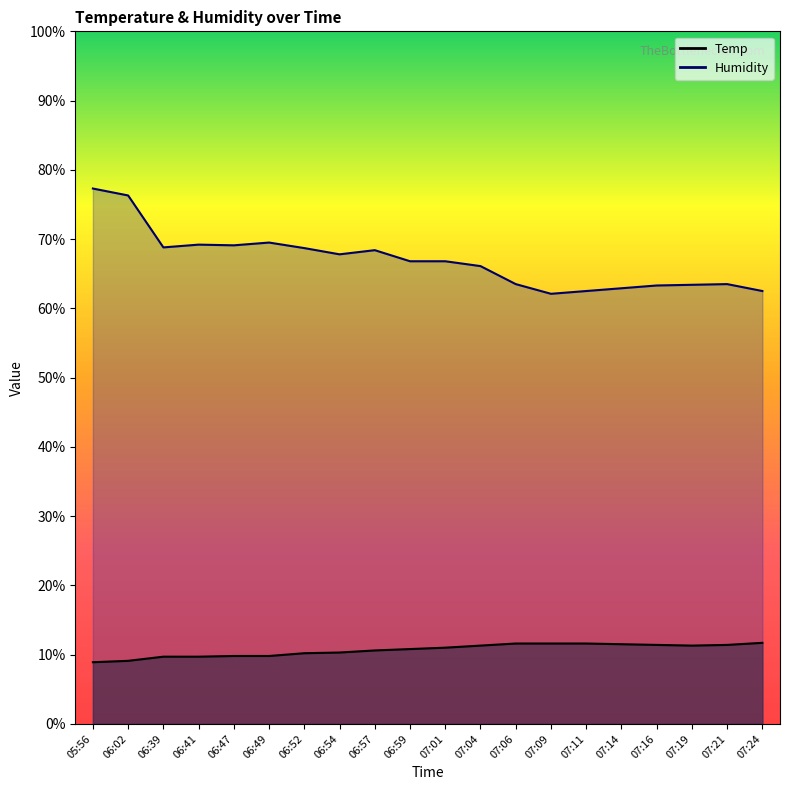

Which category has the highest value across all series?

05:56